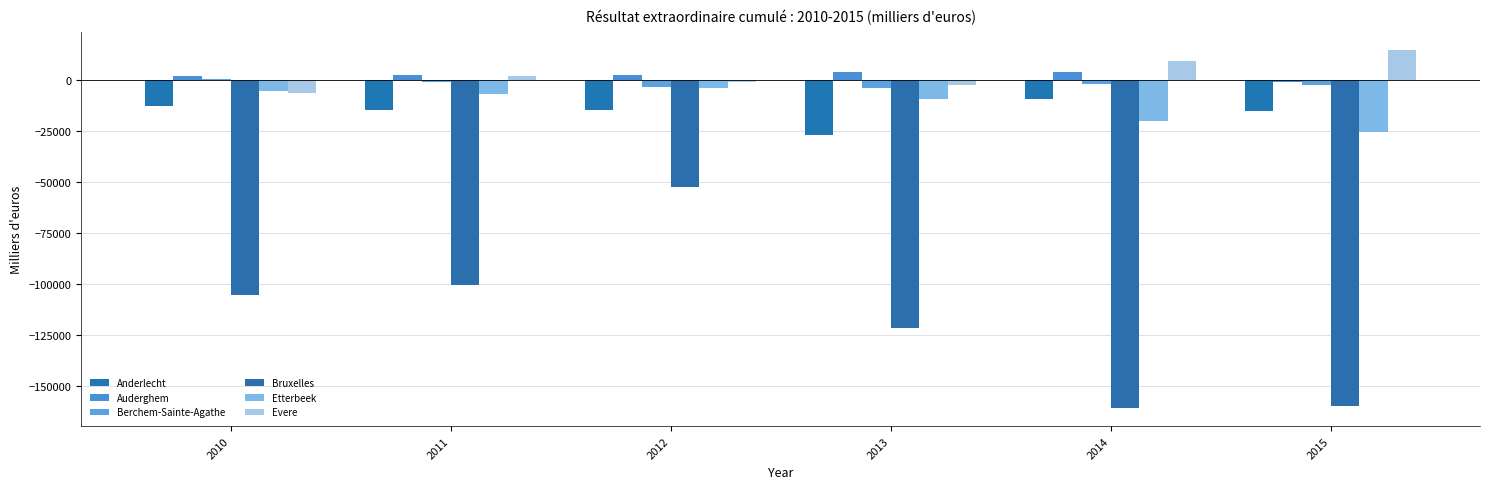

Count the number of categories in the chart.

6